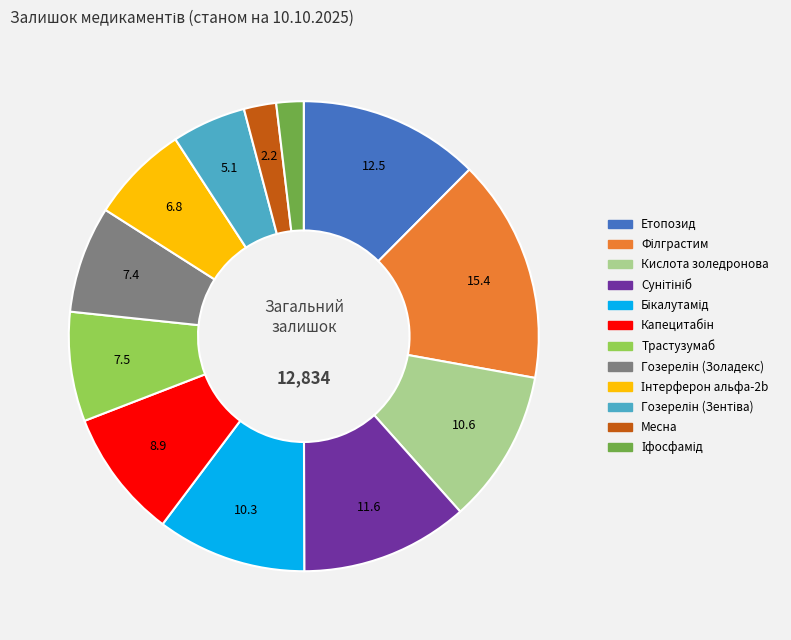

True or false: Месна accounts for 2% of the total.

True